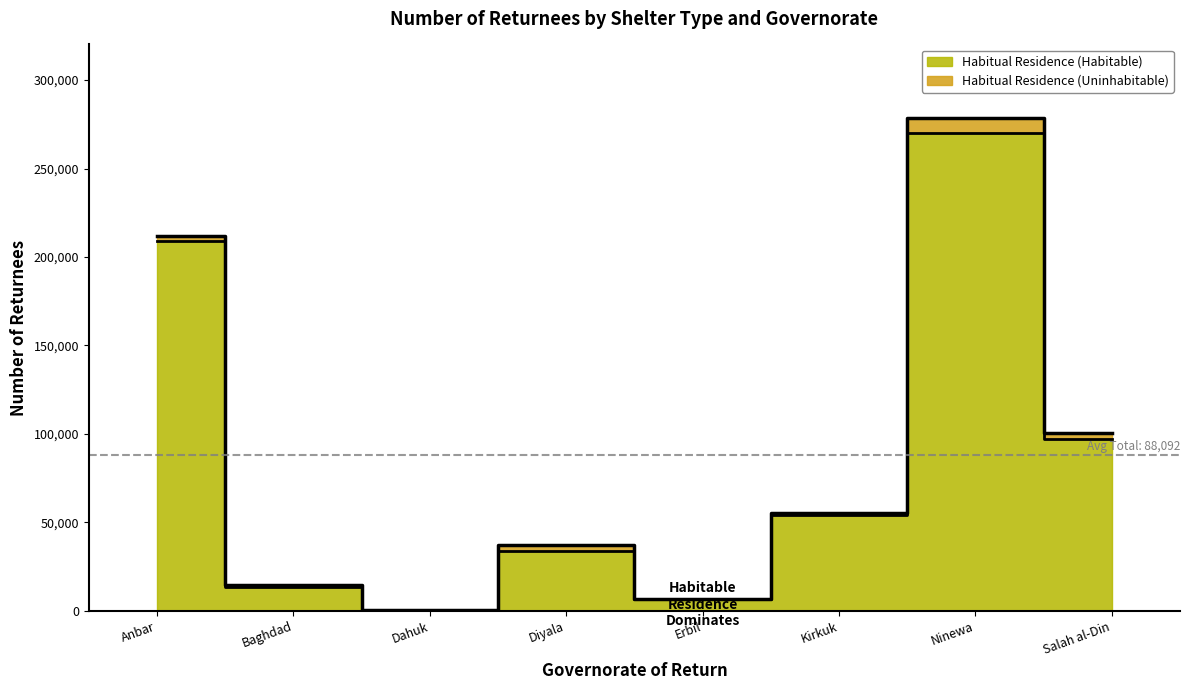

What is the change in value from Anbar to Ninewa?

+61051